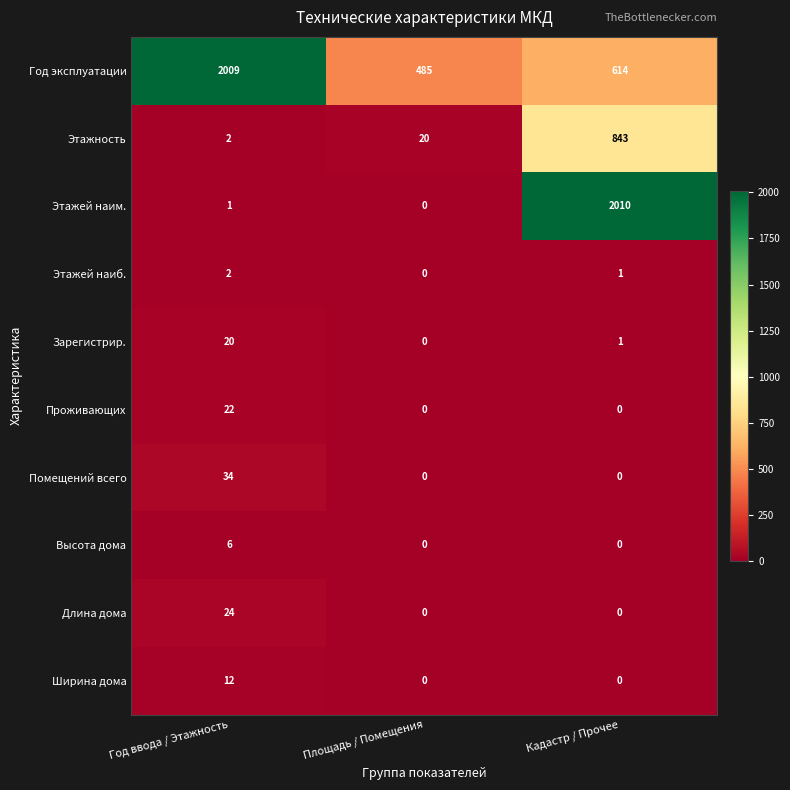

What is the difference between the highest and lowest values at Год ввода / Этажность?

2008